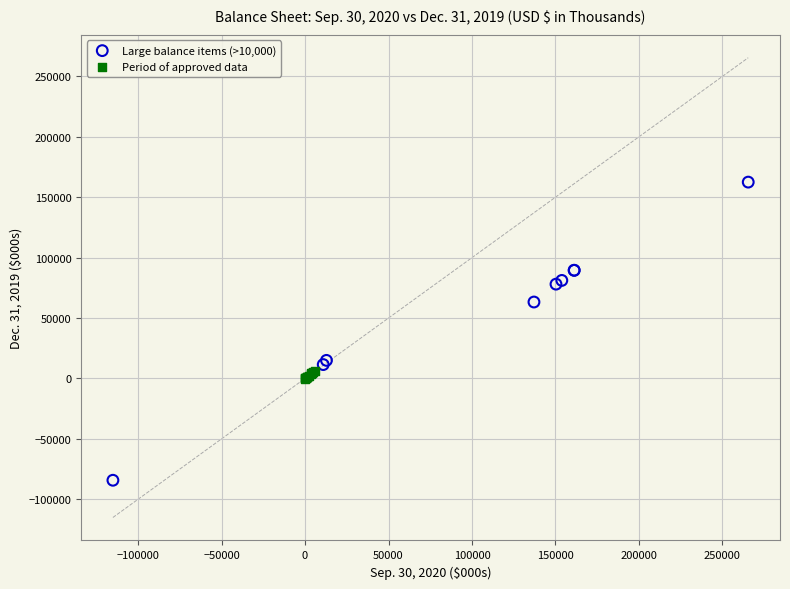

What are all the series names shown in the legend?

Large balance items (>10,000), Period of approved data